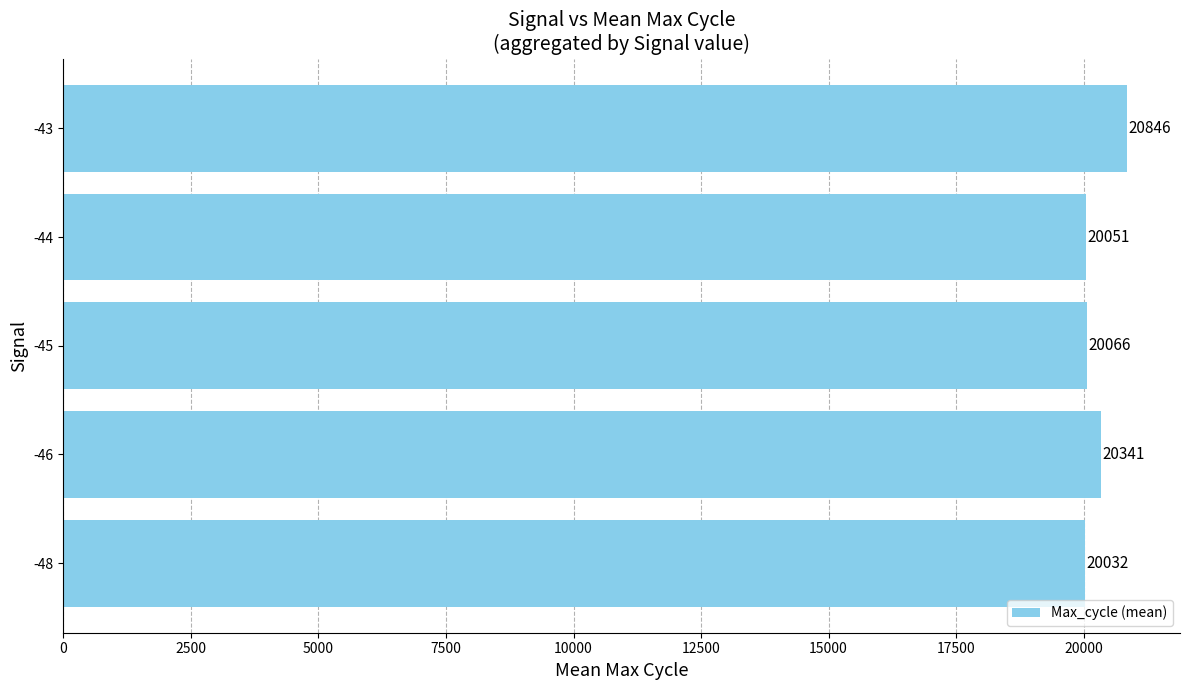

Which label corresponds to the smallest value in the chart?

-48